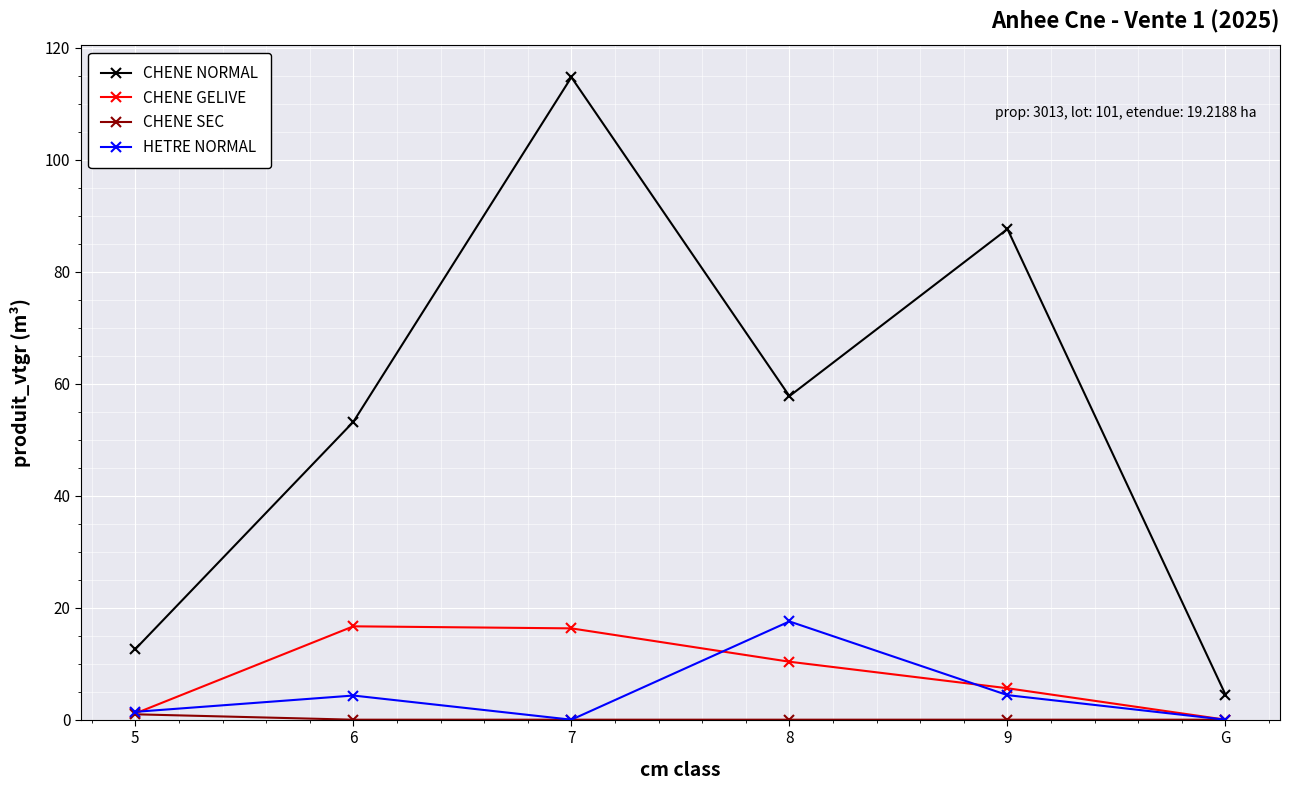

Between 5 and 8, which series saw the biggest shift?

CHENE NORMAL